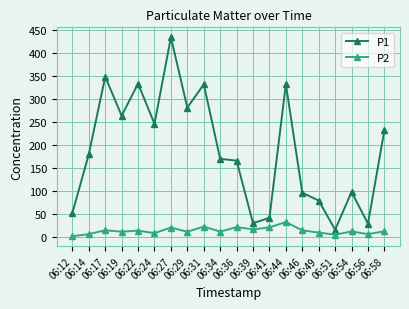

True or false: P2 and P1 cross at least once.

False